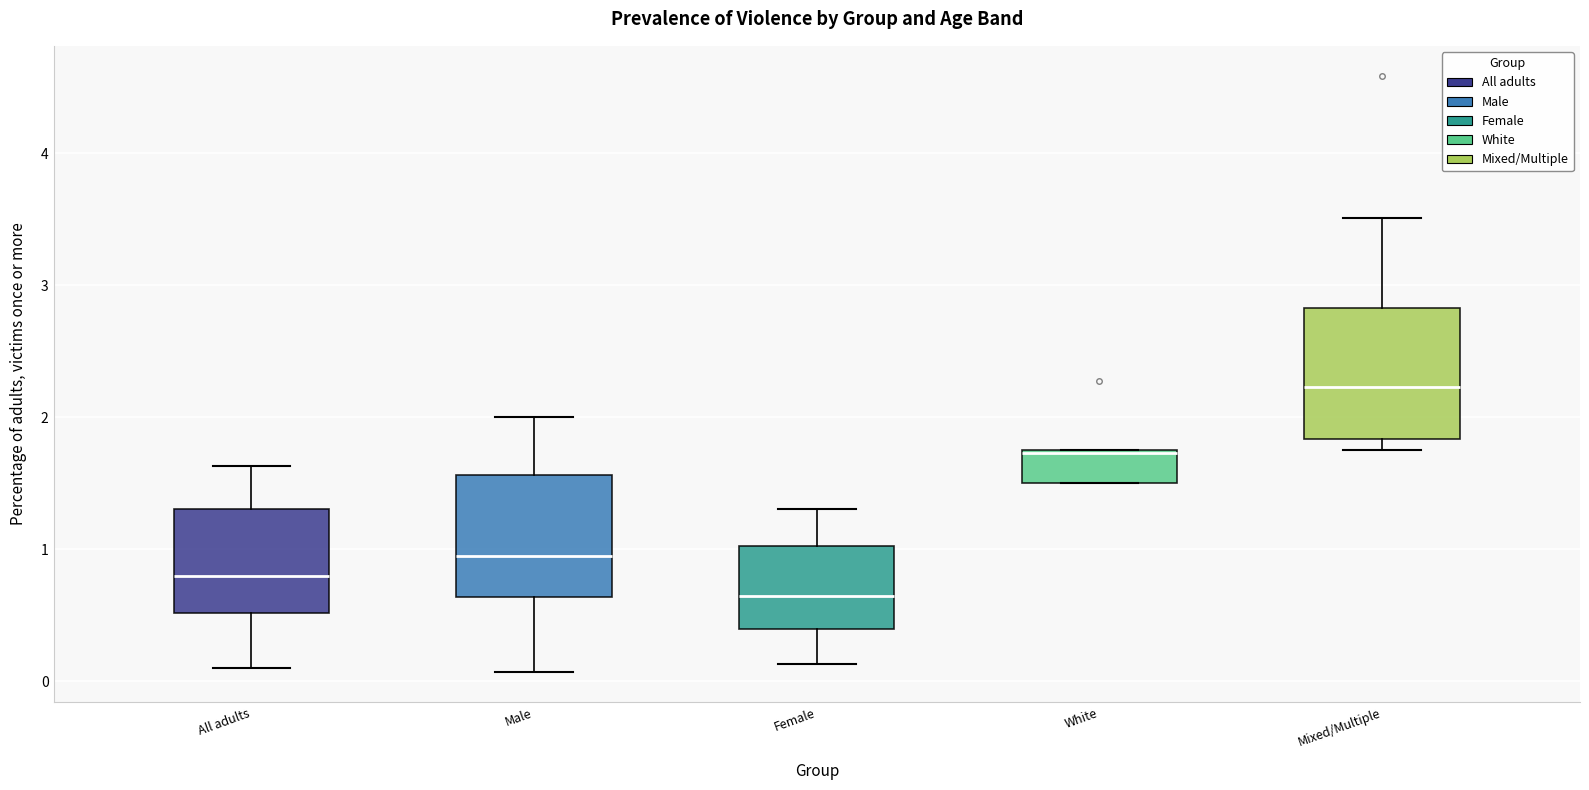

Reading left to right, read every box against the y-axis: the position of its median line, the range the box covers, and the ends of its whiskers. The values are not printed on the chart, so give them approximately, as read against the axis.

All adults: median 0.8, box 0.5 to 1.3, whiskers 0.1 to 1.6
Male: median 0.9, box 0.6 to 1.6, whiskers 0.1 to 2.0
Female: median 0.6, box 0.4 to 1.0, whiskers 0.1 to 1.3
White: median 1.7 (drawn on the box's upper edge), box 1.5 to 1.7, whiskers 1.5 to 1.7
Mixed/Multiple: median 2.2, box 1.8 to 2.8, whiskers 1.8 (just below the box's lower edge) to 3.5